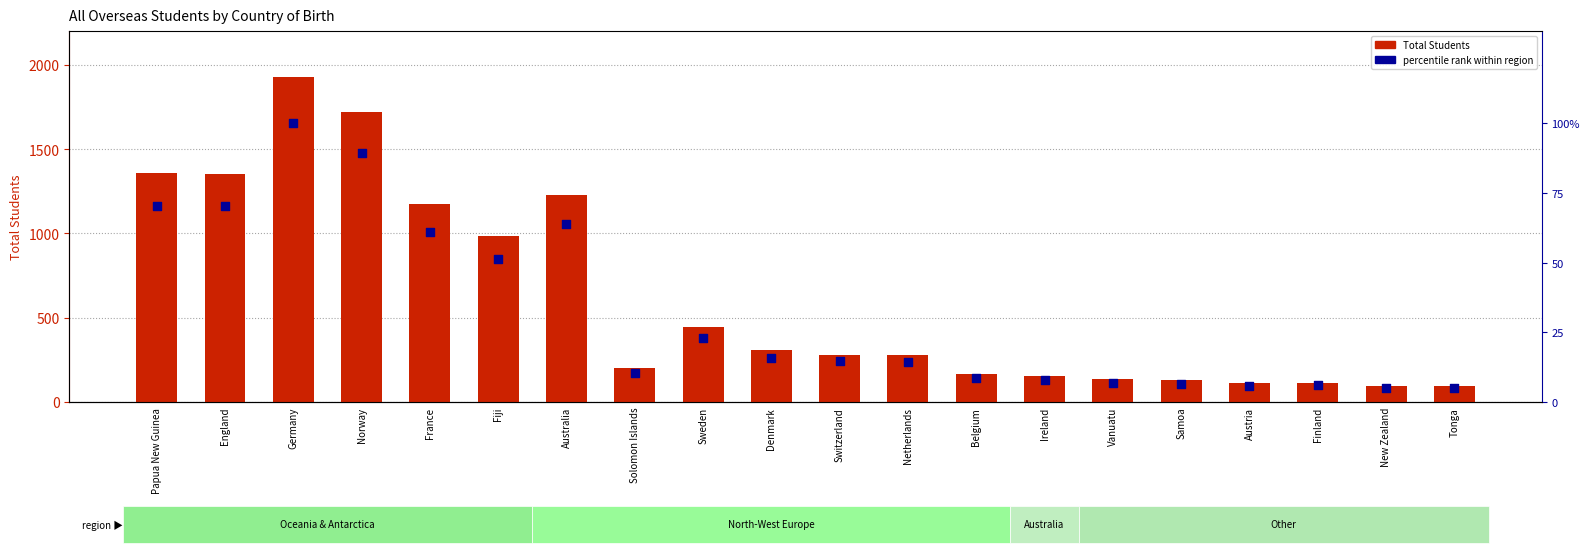

What are all the series names shown in the legend?

Total Students, percentile rank within region